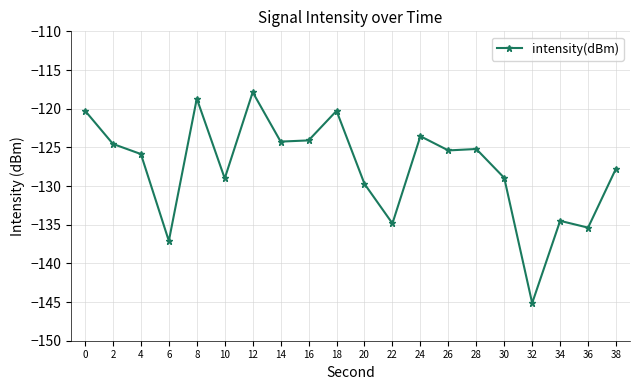

What is the maximum value shown in the chart?

-117.9